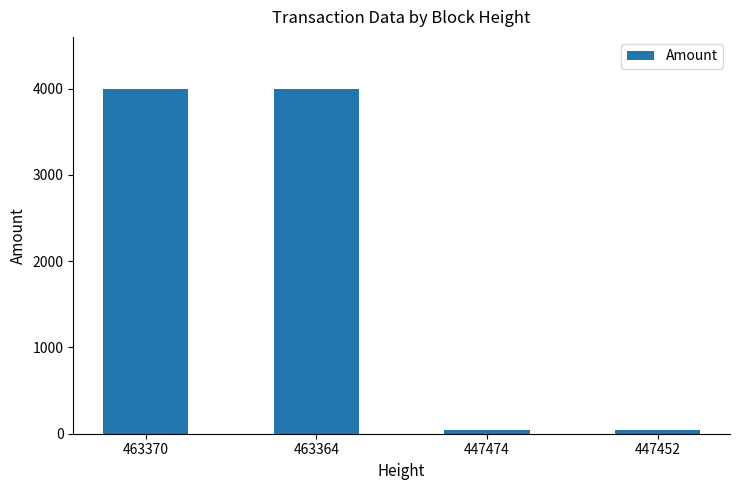

What is the ratio of the value at 463364 to the value at 463370?

1.0